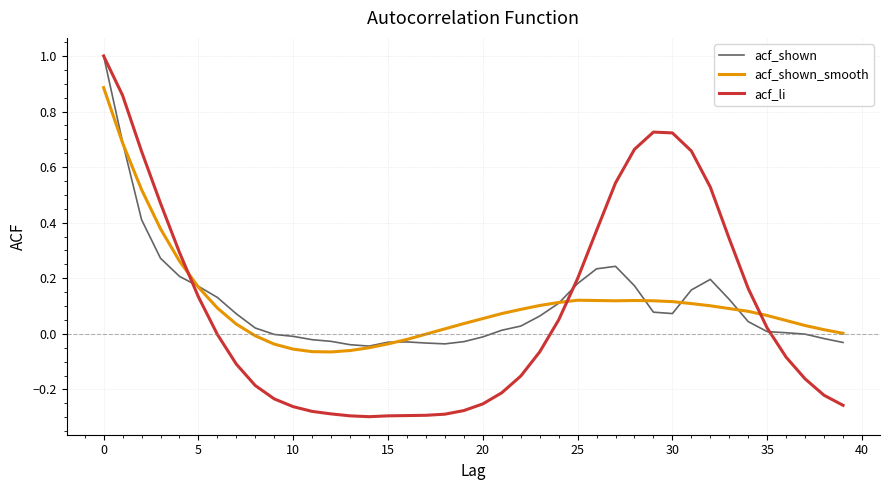

Which series has the largest range (max minus min)?

acf_li